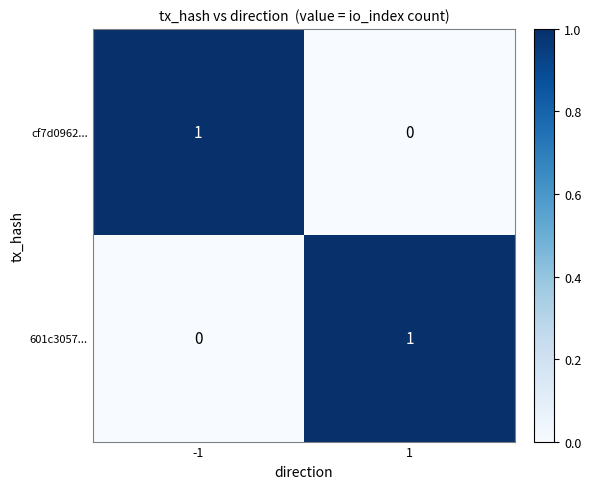

What is the total value across all series at -1?

1